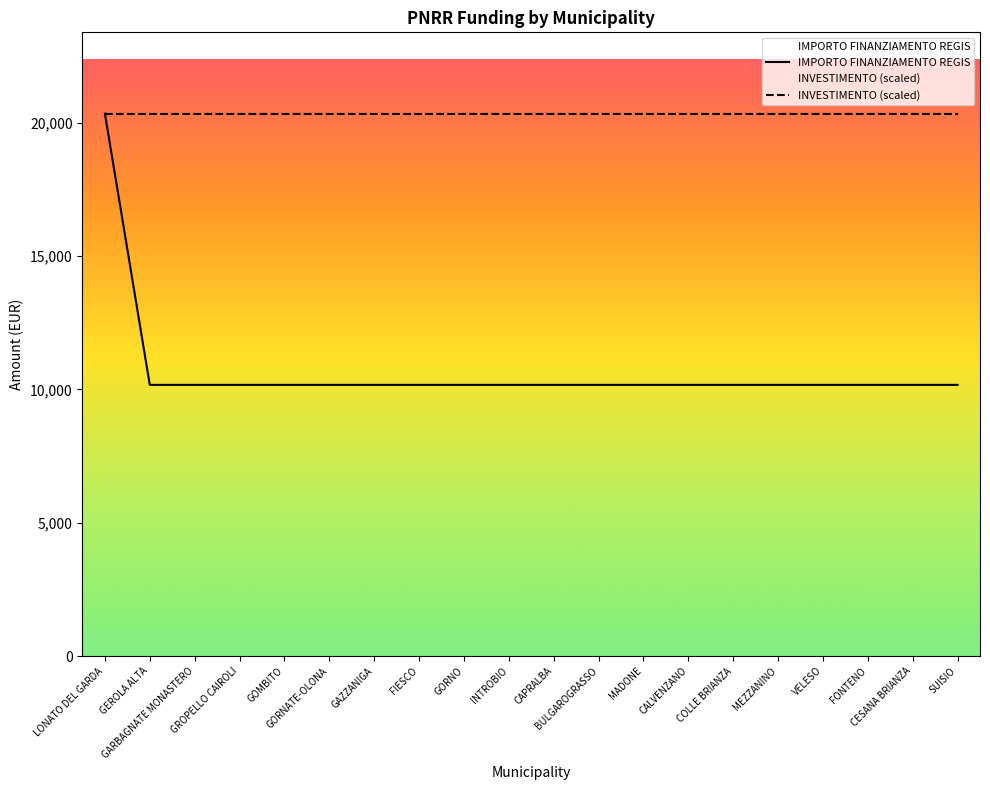

How many lines are shown in the chart?

2